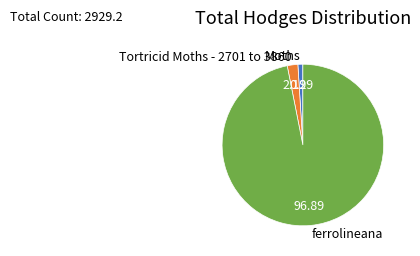

Which slice is the largest?

ferrolineana